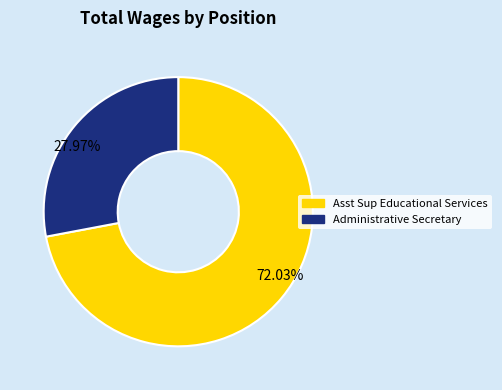

Is there a majority slice in this chart?

Yes